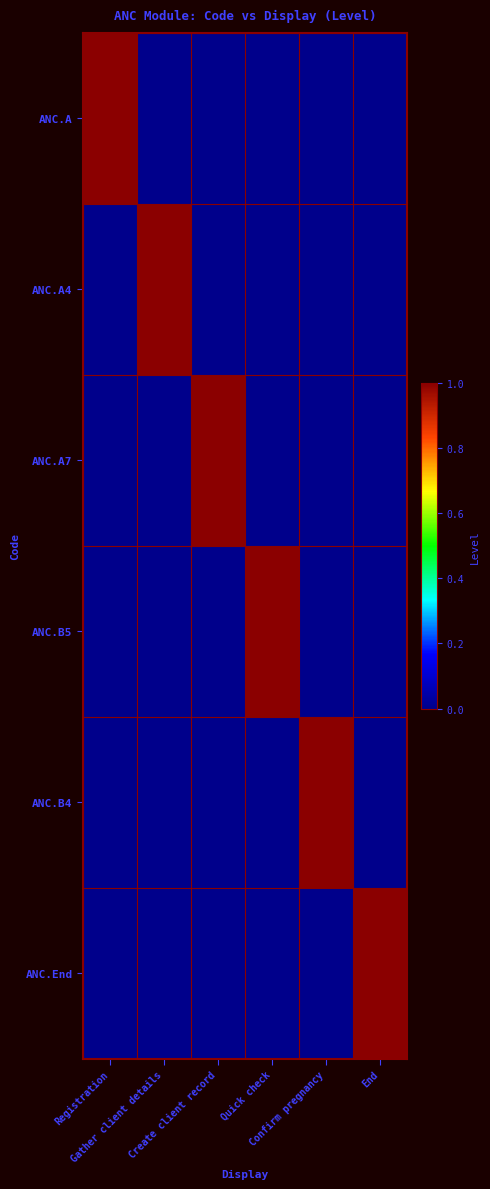

Which series has the largest total across all categories?

ANC.A